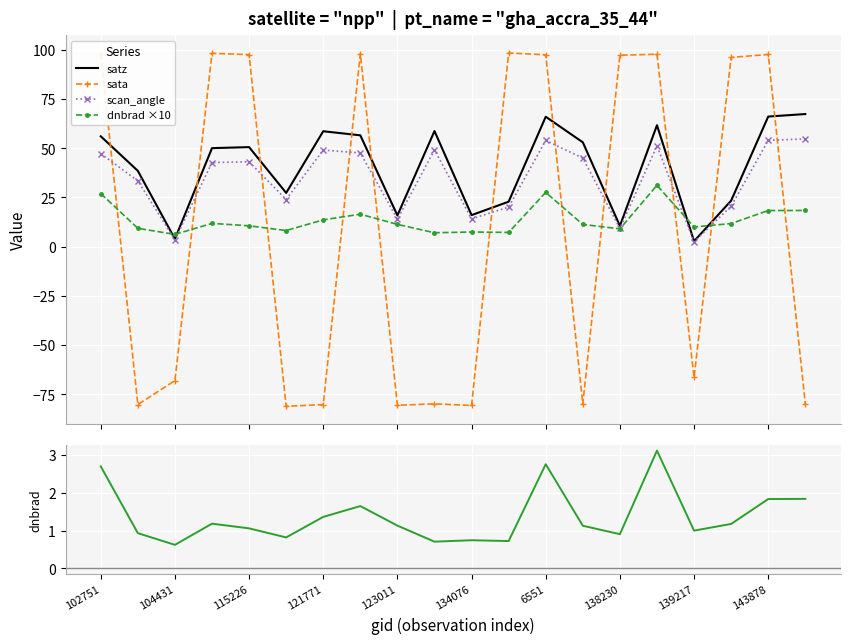

How many lines are shown in the chart?

5